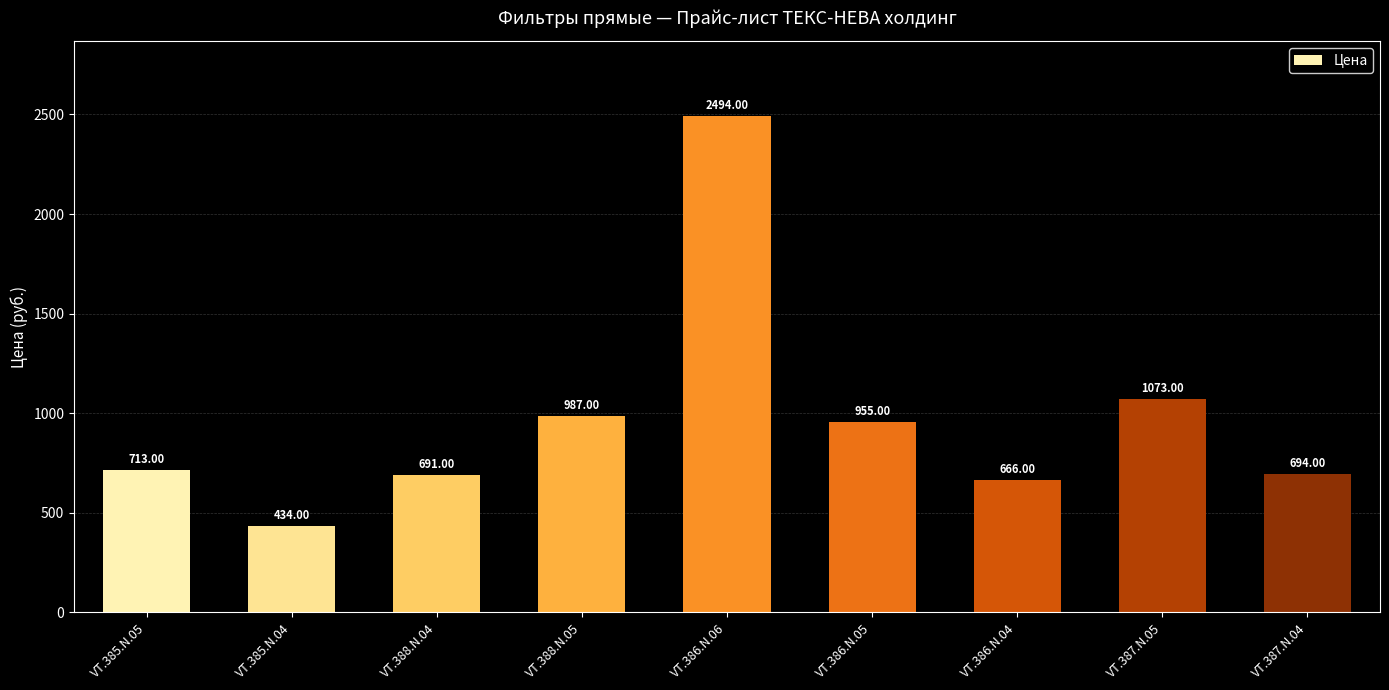

What is the value of the 5th bar from the left?

2494